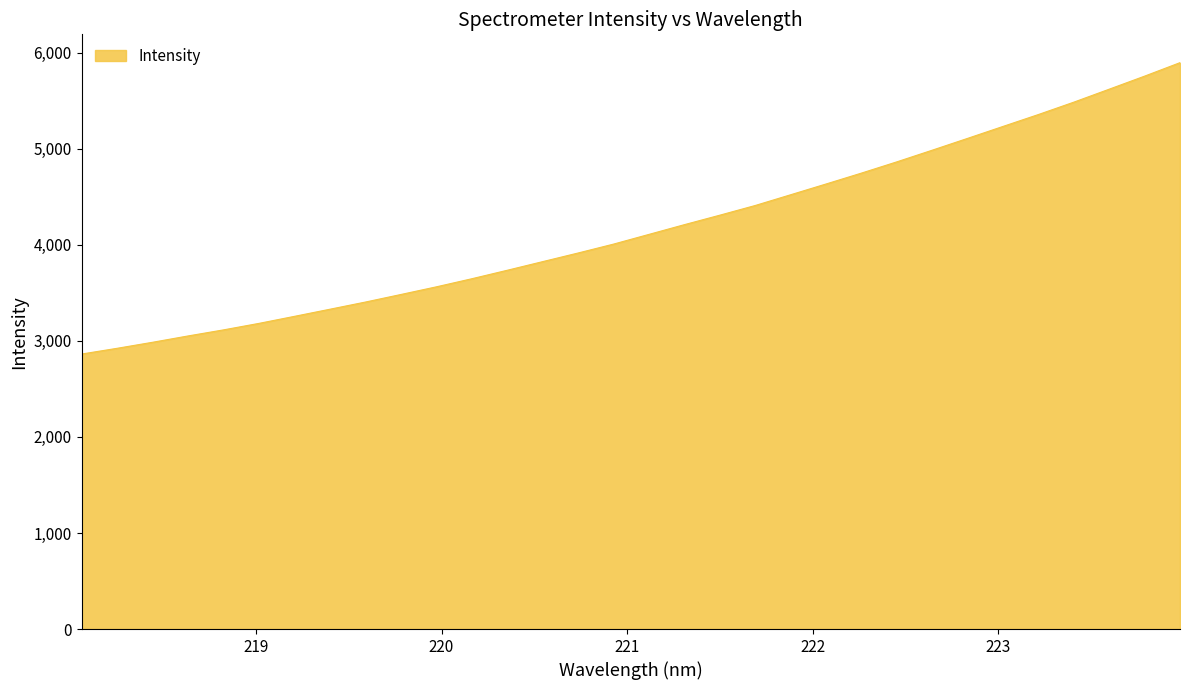

What is the minimum value shown in the chart?

2862.6